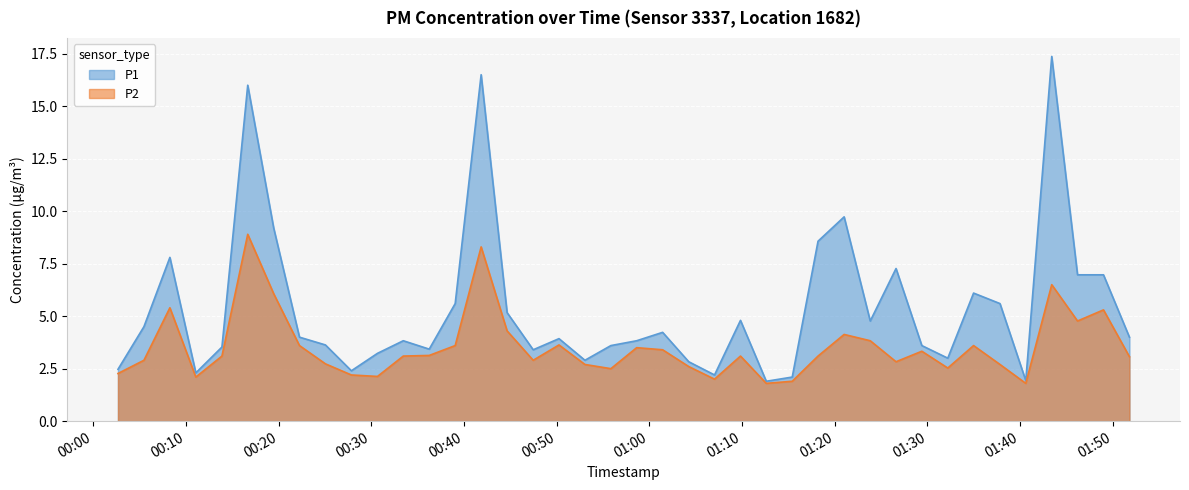

Is it true that P2 equals 3.1 at 2024-02-26T01:51:48?

True